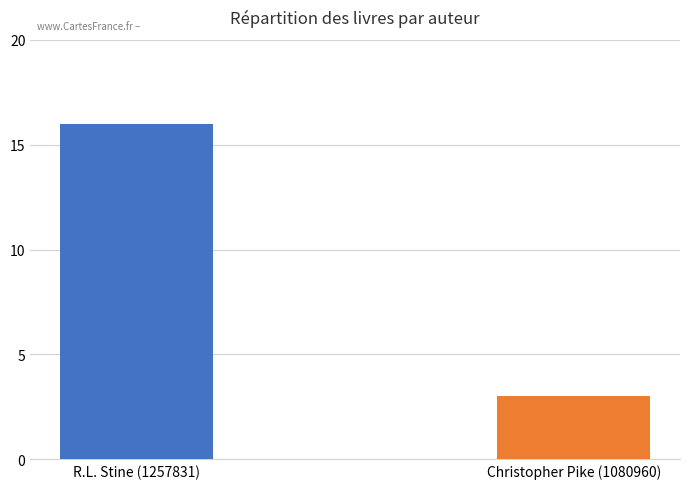

Which label corresponds to the largest value in the chart?

R.L. Stine (1257831)